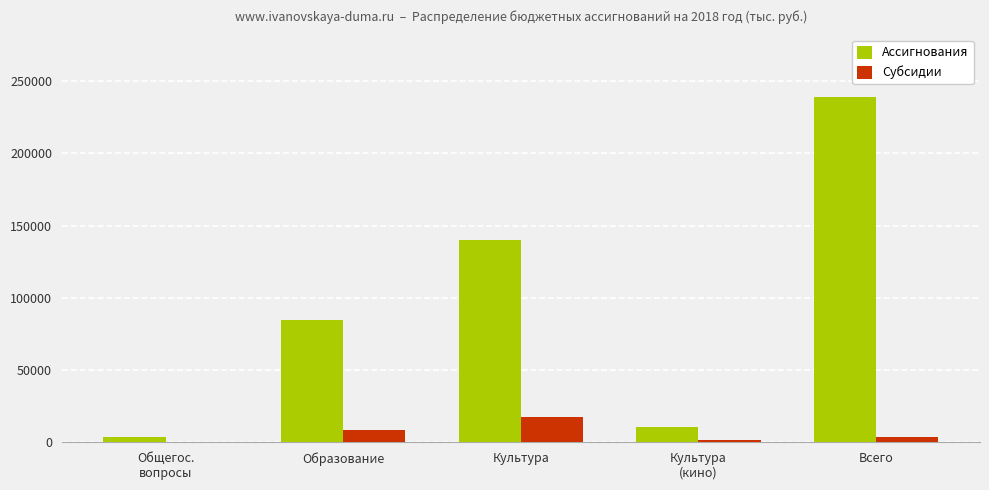

Which series changed the most between Образование and Культура?

Ассигнования